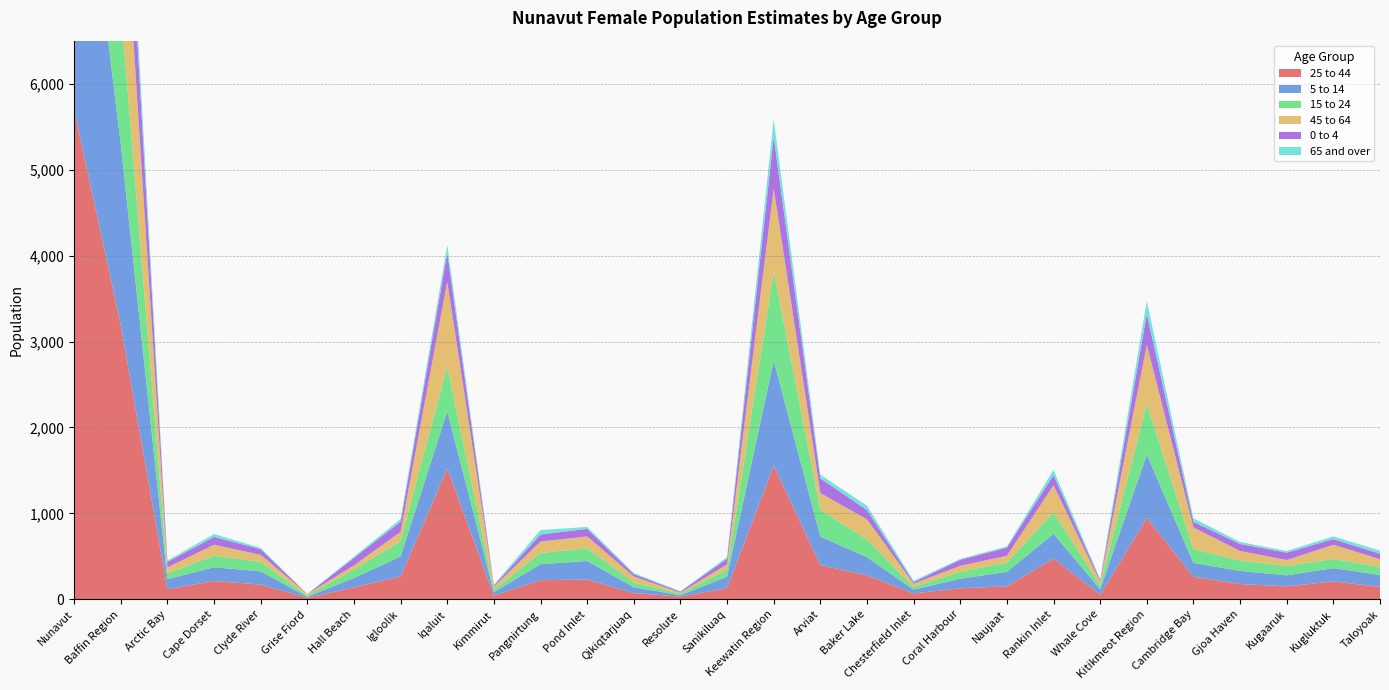

Reading left to right, extract all data points from this chart.

25 to 44: 5698	3191	118	214	172	18	140	267	1526	43	223	232	74	33	131	1559	400	280	69	129	152	475	54	948	263	179	151	210	145
5 to 14: 4060	2105	117	160	154	11	109	232	663	40	187	215	68	15	134	1219	332	211	44	112	168	288	64	736	162	152	129	154	139
15 to 24: 3218	1590	66	136	110	15	98	179	524	29	130	148	56	18	81	1037	310	206	33	82	108	252	46	591	160	121	110	107	93
45 to 64: 3536	1885	71	126	82	18	49	107	982	37	133	138	68	12	62	964	195	234	37	67	80	312	39	687	252	111	68	165	91
0 to 4: 2020	1058	65	91	66	0	87	119	337	14	82	88	28	12	66	602	171	108	18	71	94	120	20	360	64	82	86	65	63
65 and over: 680	321	16	34	15	0	14	32	92	8	51	22	13	4	18	207	43	51	16	10	14	59	14	152	42	23	19	32	36